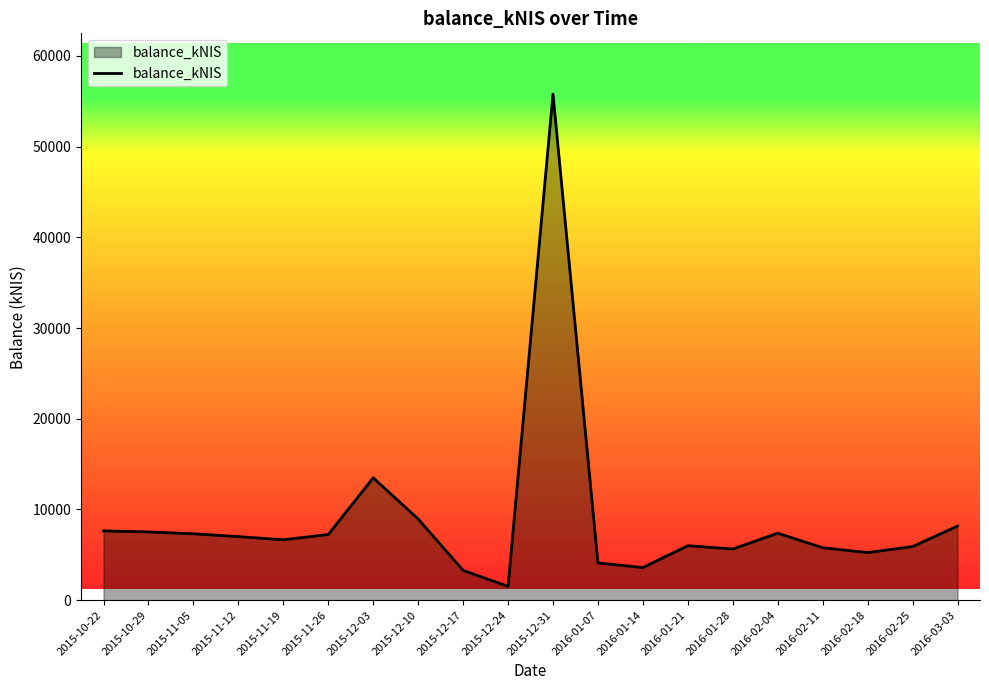

What position from the left is 2016-02-04?

16